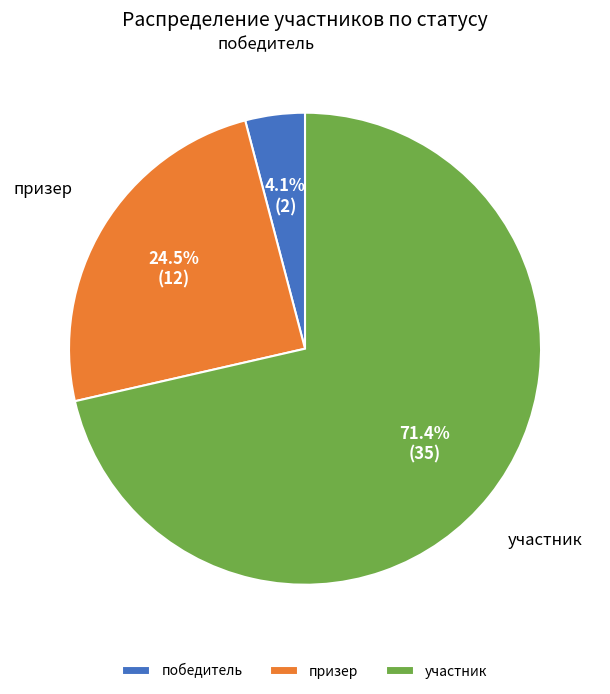

Is it true that участник is 71% of the pie?

True